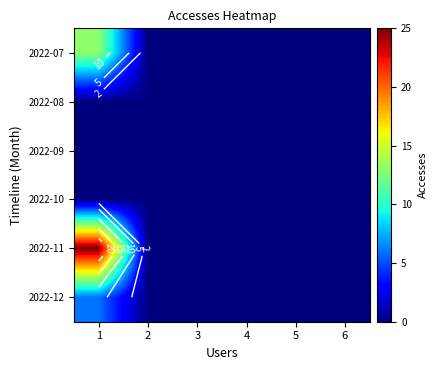

Between 4 and 5, which series saw the biggest shift?

2022-07